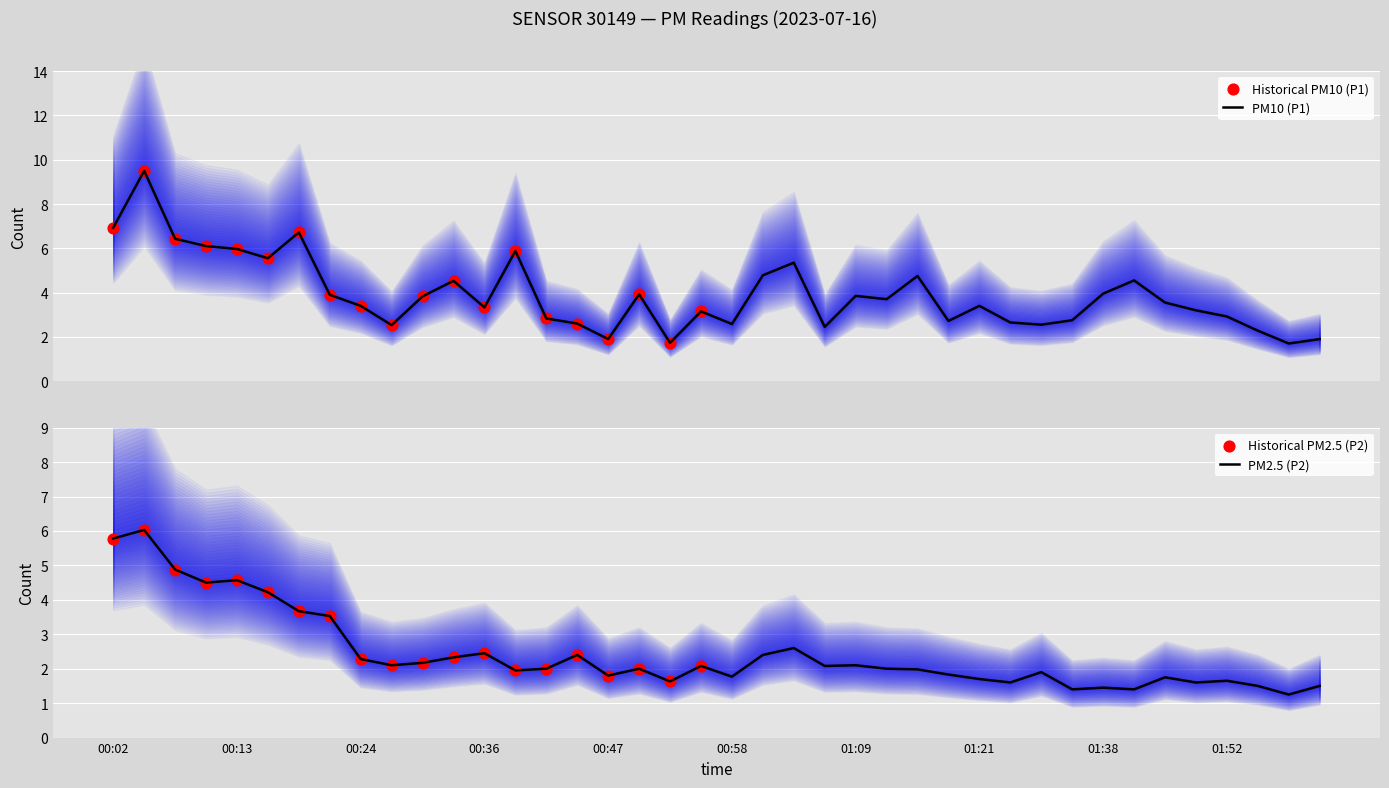

What is the total value across all series at 39?

3.4